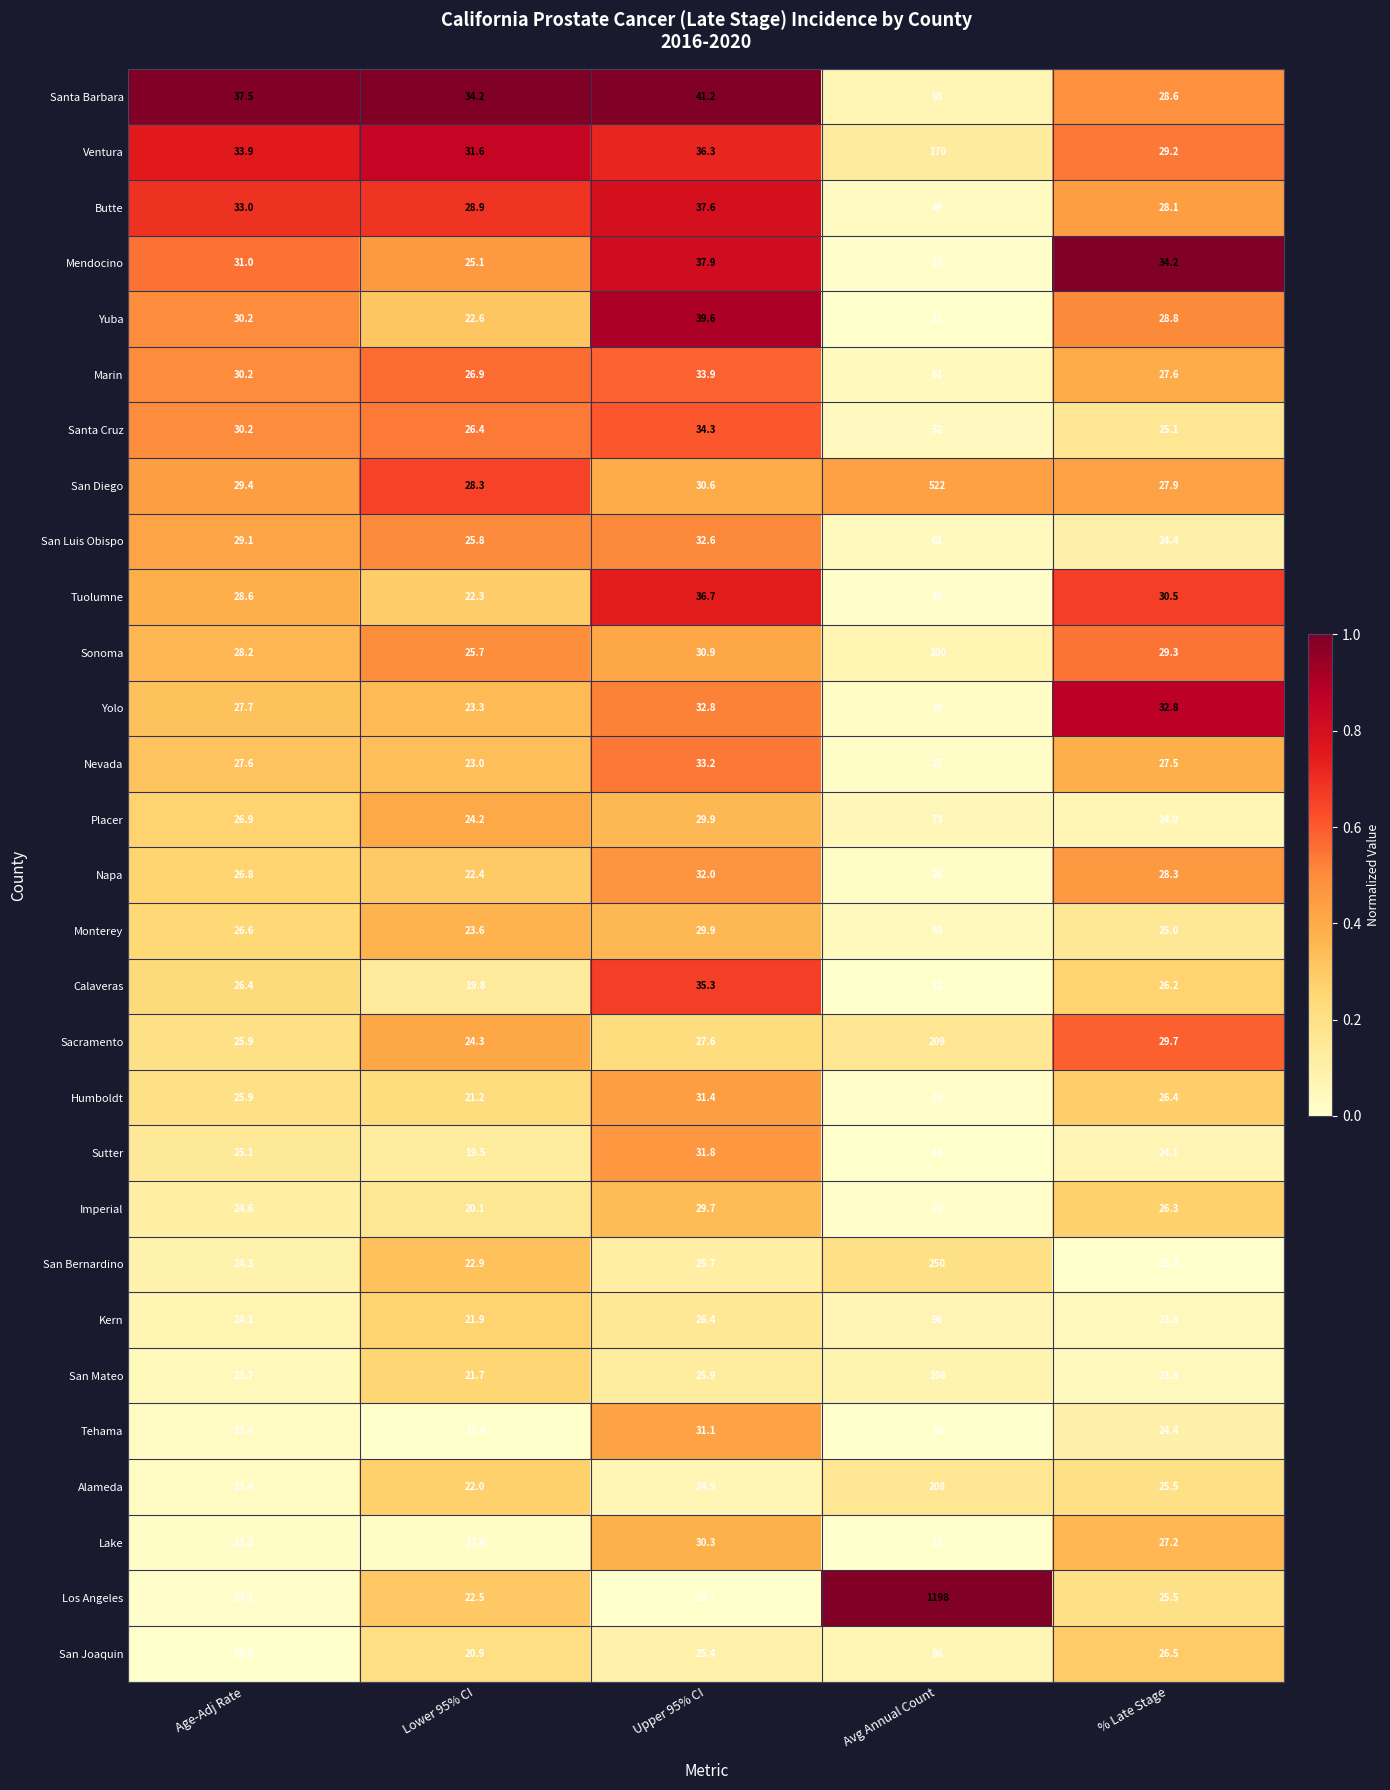

What is the difference between the second highest and minimum values in the Monterey series?

6.3